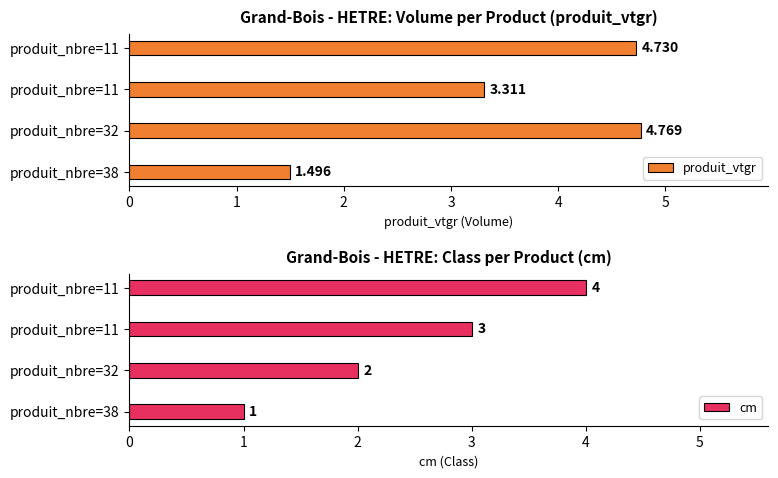

Between produit_nbre=11 and produit_nbre=38, which is larger?

produit_nbre=11